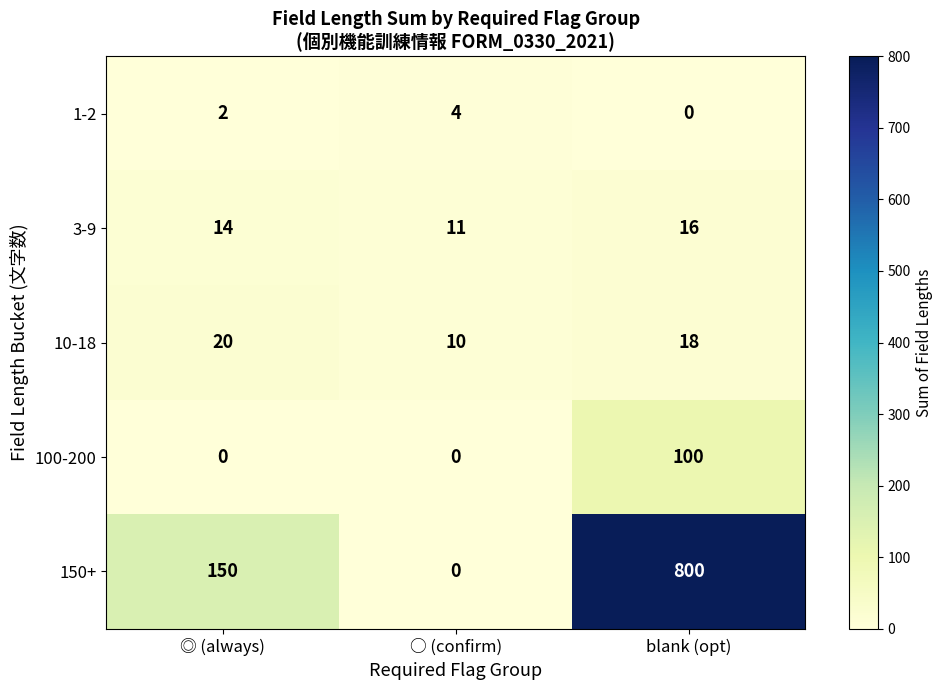

What is the spread (max minus min) of values at blank (opt)?

800